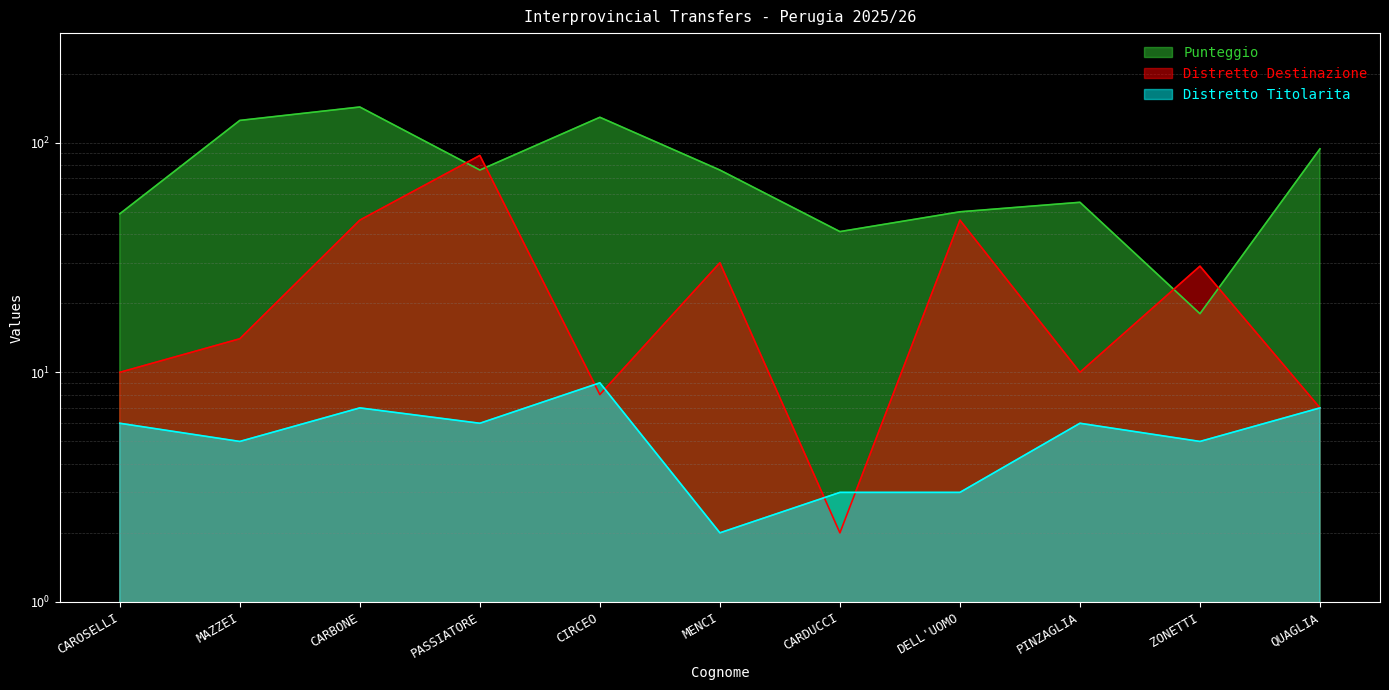

What is the sum of all Punteggio values?

856